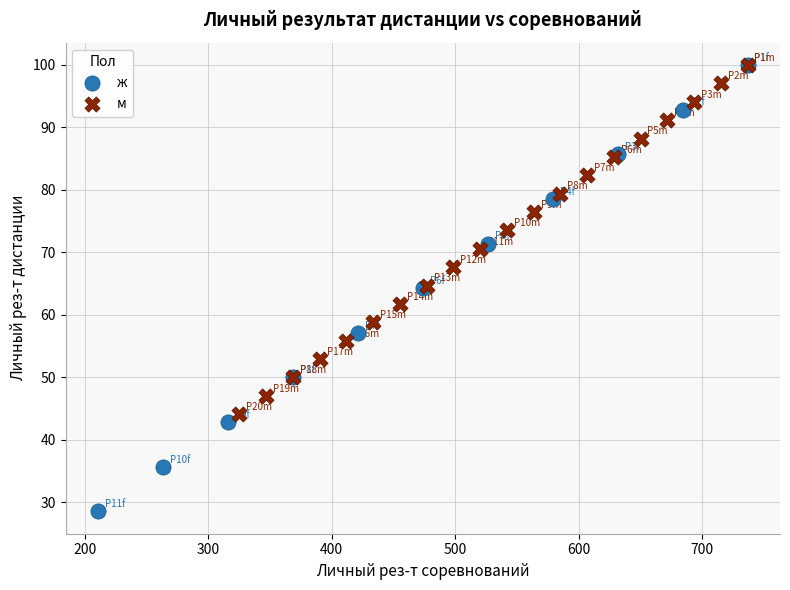

Which series contains the lowest Y value?

ж